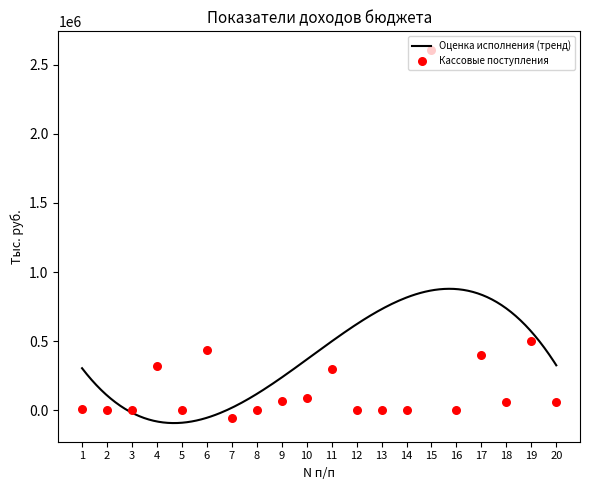

Which series has the largest total across all categories?

Оценка исполнения